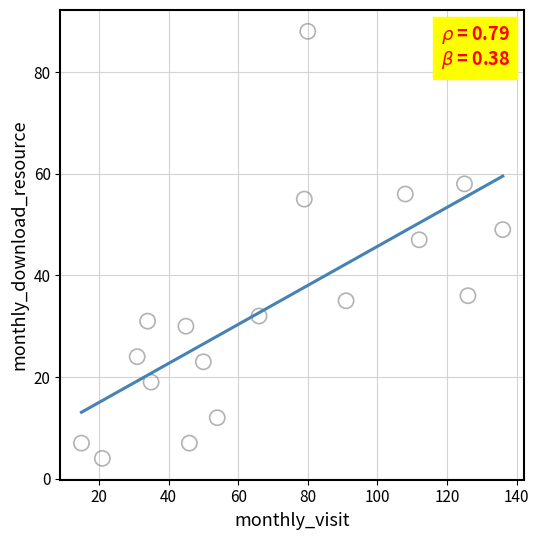

What is the range of Y values (max minus min)?

84